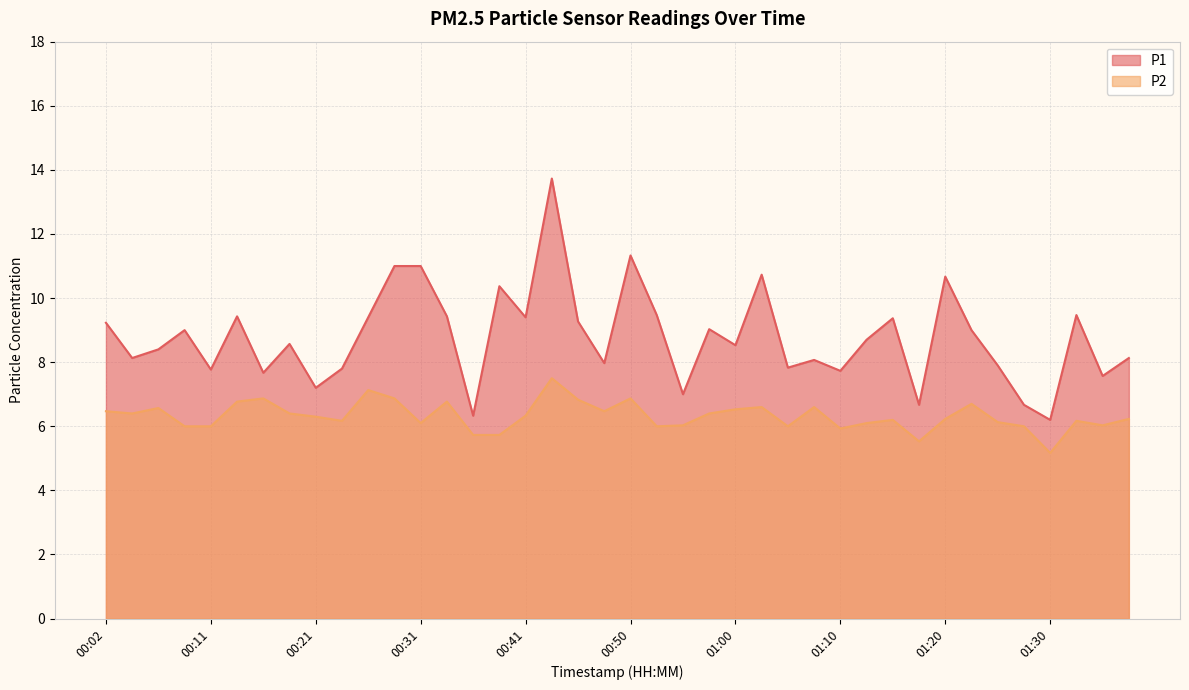

What is the total value across all series at 00:19?

15.0